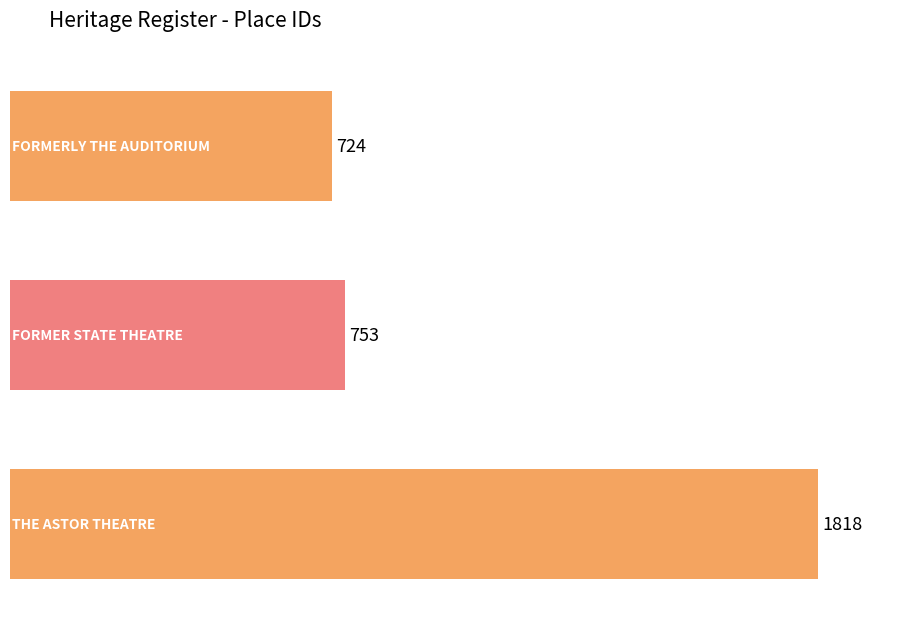

What is the maximum value shown in the chart?

1818